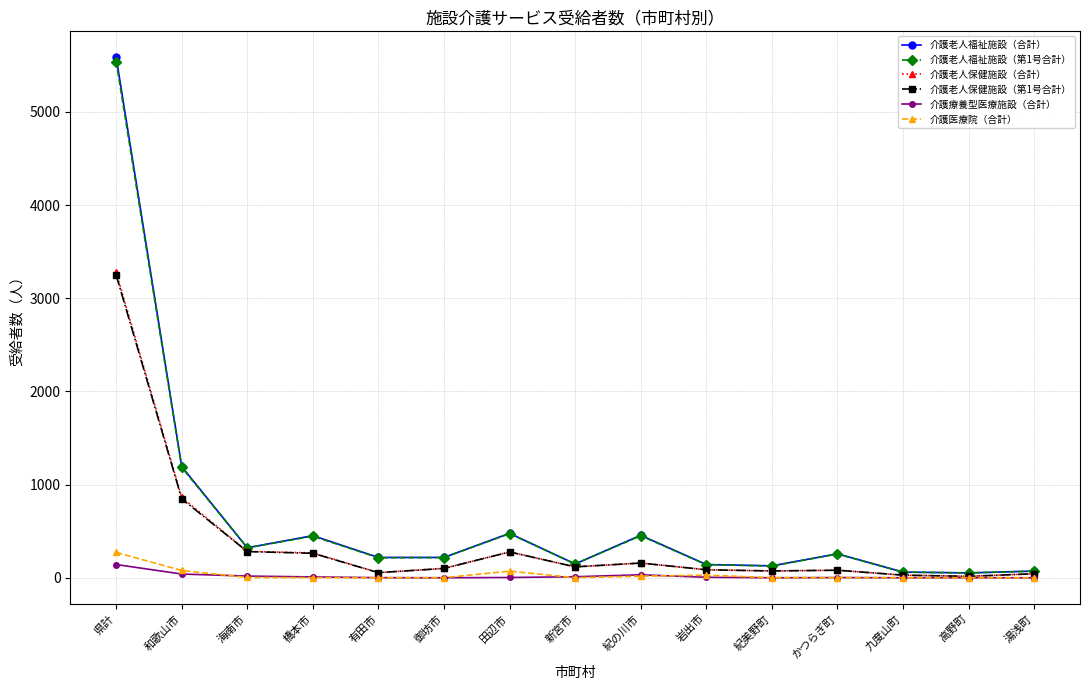

True or false: 介護療養型医療施設（合計） has more than 0 interior local peaks.

True